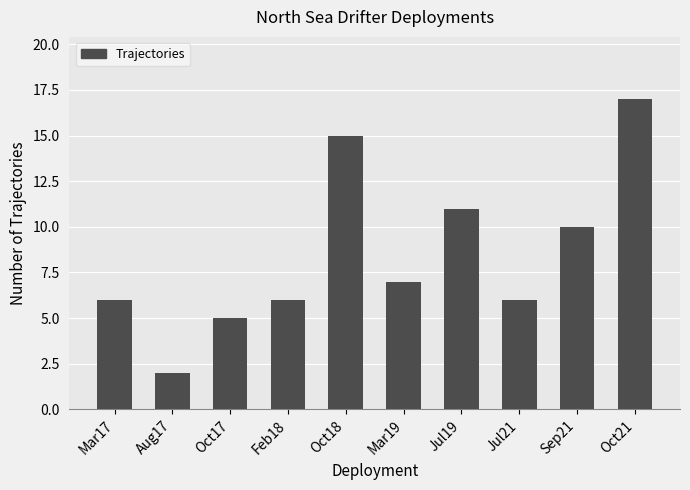

Does the chart contain stacked bars?

No